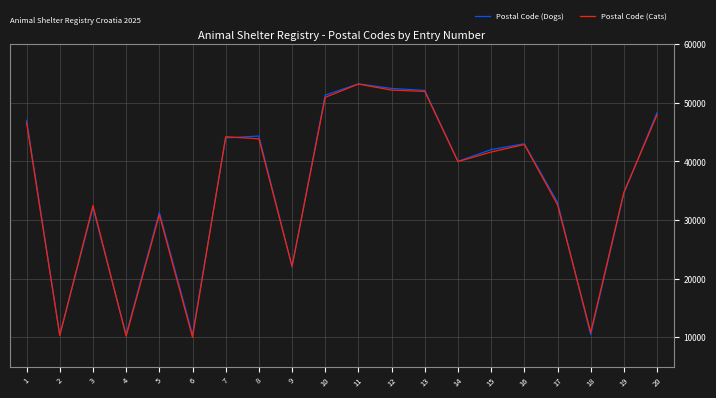

Which series changed the most between 3 and 15?

Postal Code (Dogs)